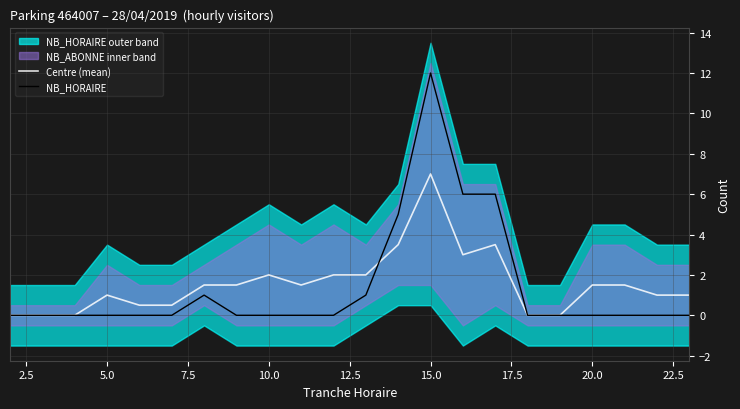

Which series has the largest range (max minus min)?

NB_HORAIRE